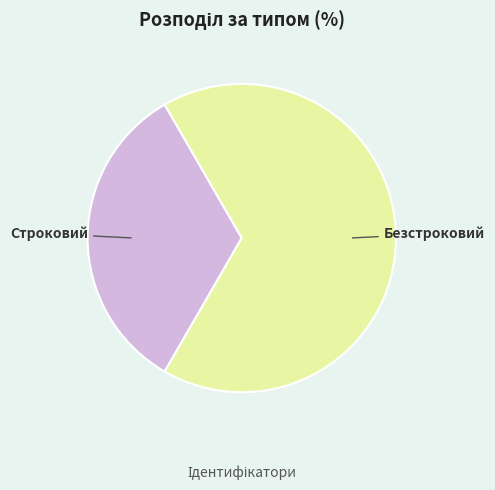

Is the sum of Строковий and Безстроковий greater than half?

Yes